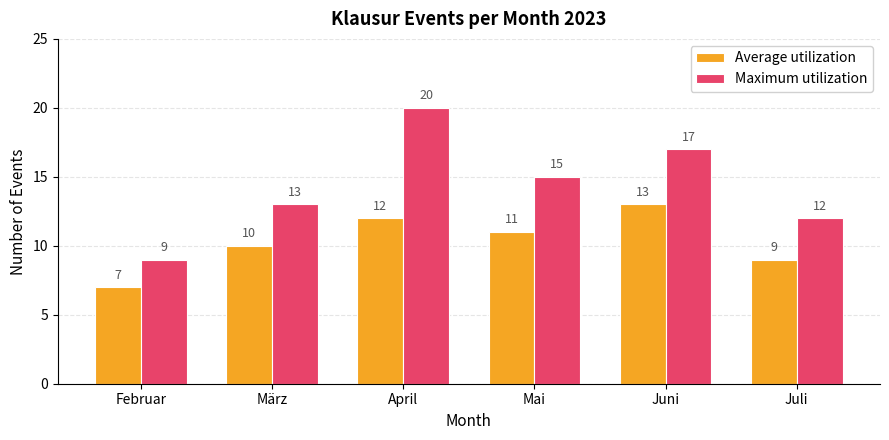

Does the chart contain stacked bars?

No